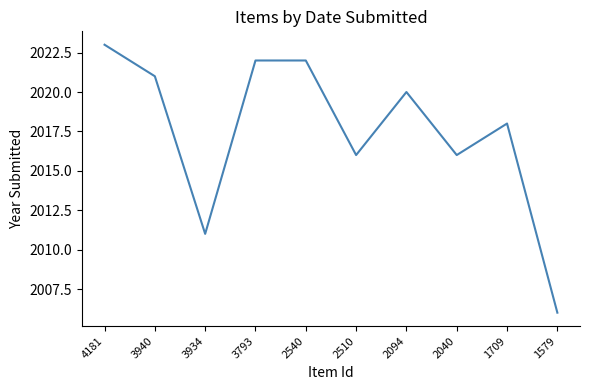

Is it true that the value at 2510 is 3315?

False